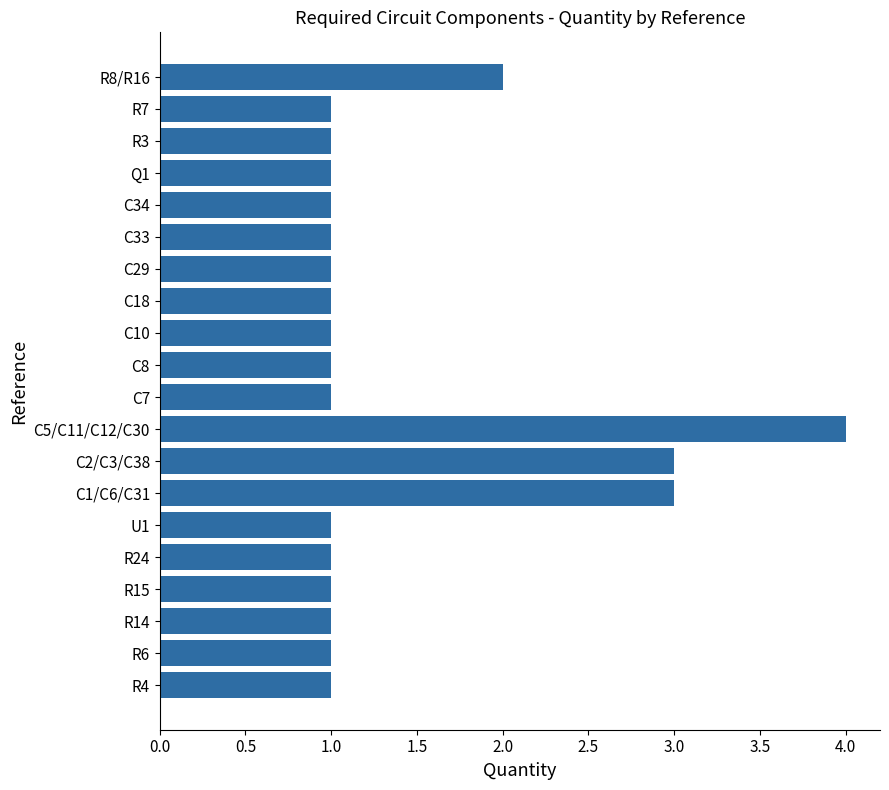

Are the bars grouped side by side (vs. stacked)?

No